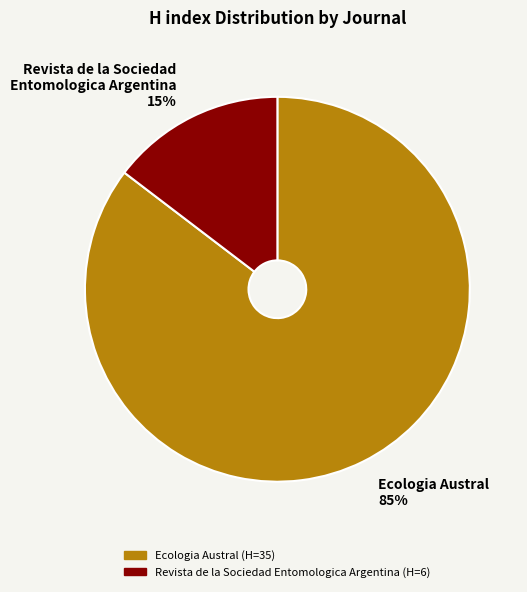

Rank the categories by value from highest to lowest.

Ecologia Austral, Revista de la Sociedad Entomologica Argentina